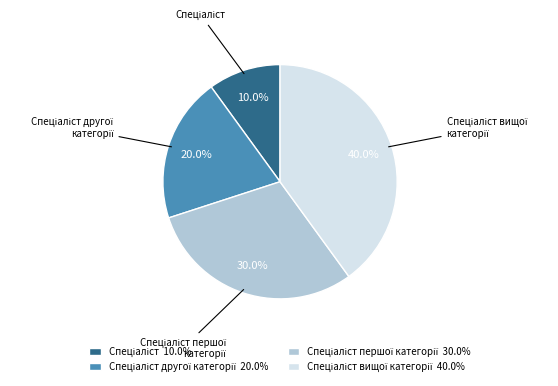

To the nearest percent, what is the difference between the largest and smallest slice percentages?

30%